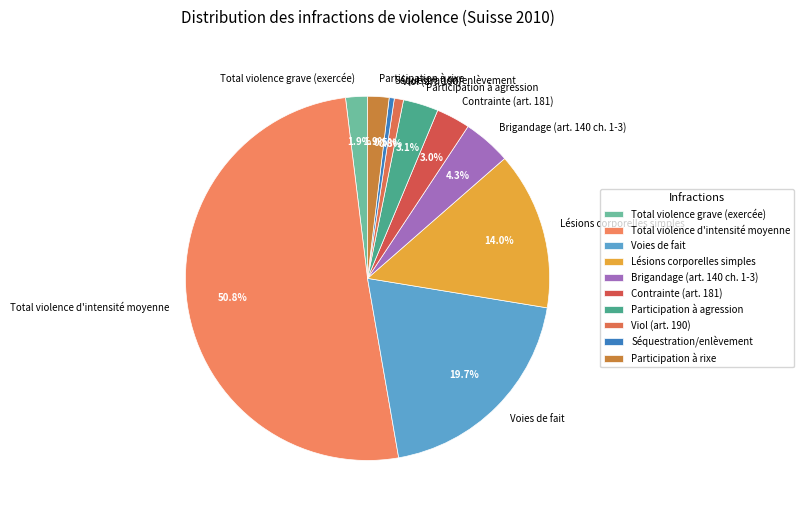

What is the largest slice in the pie chart?

Total violence d'intensité moyenne